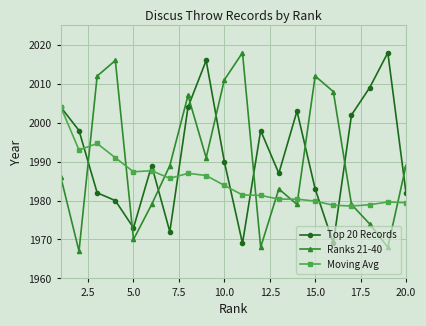

True or false: Moving Avg has more than 1 interior local peaks.

True